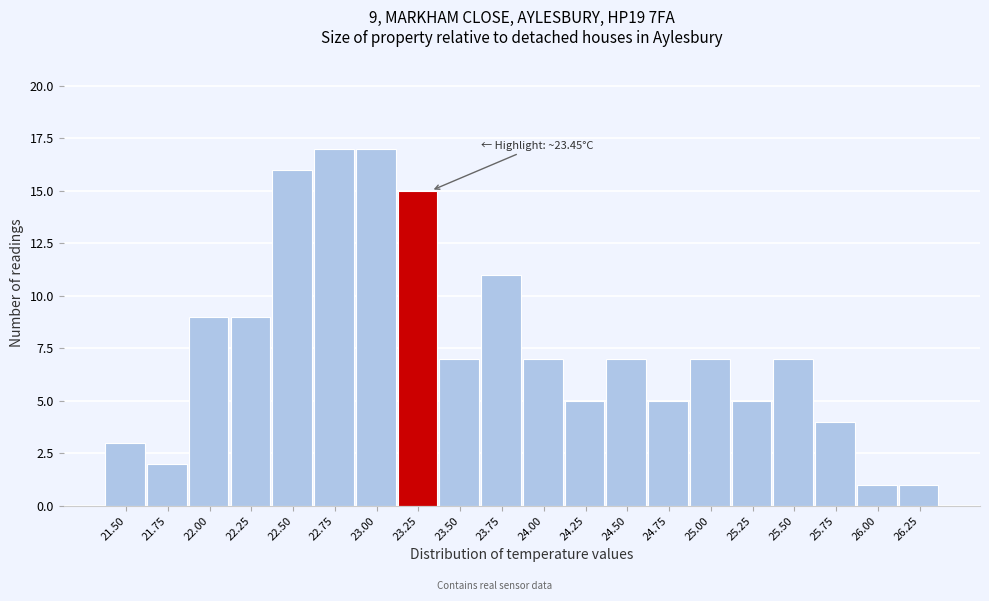

Reading left to right, transcribe all the data shown in this chart.

21.50=3	21.75=2	22.00=9	22.25=9	22.50=16	22.75=17	23.00=17	23.25=15	23.50=7	23.75=11	24.00=7	24.25=5	24.50=7	24.75=5	25.00=7	25.25=5	25.50=7	25.75=4	26.00=1	26.25=1